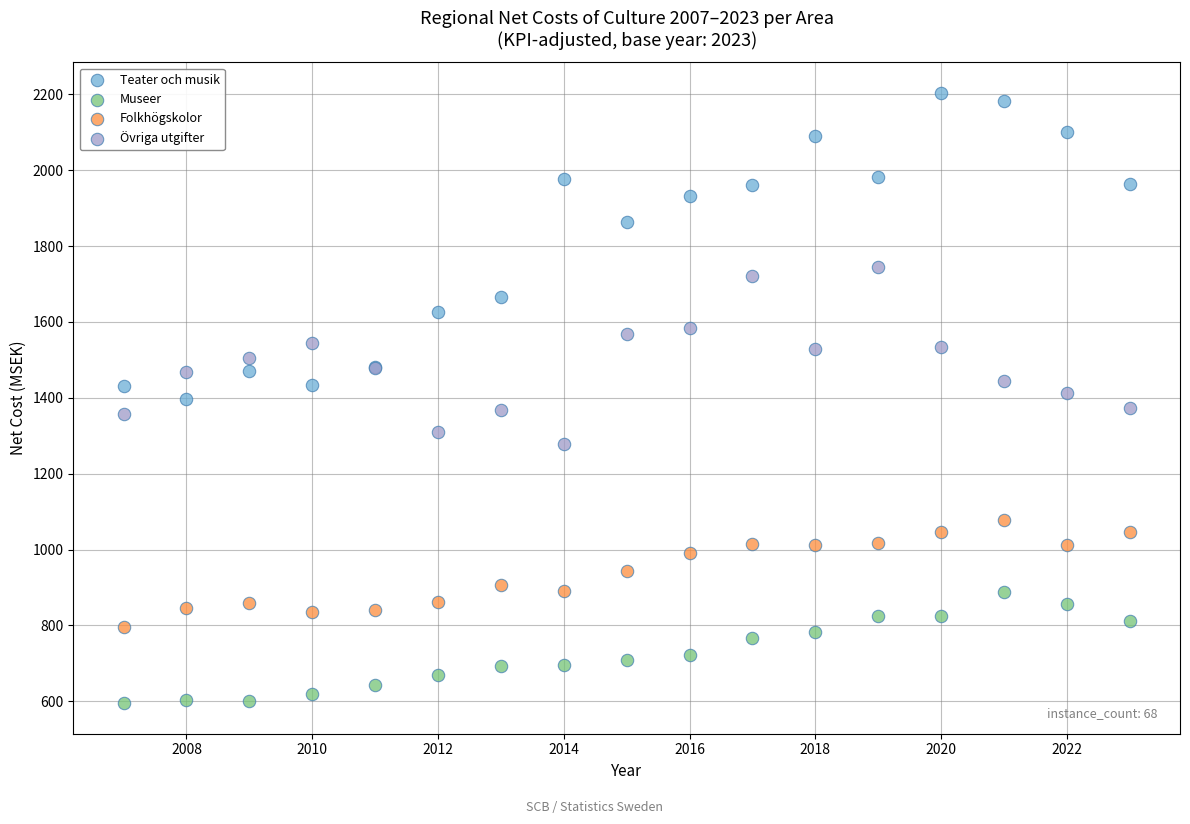

What are all the series names shown in the legend?

Teater och musik, Museer, Folkhögskolor, Övriga utgifter